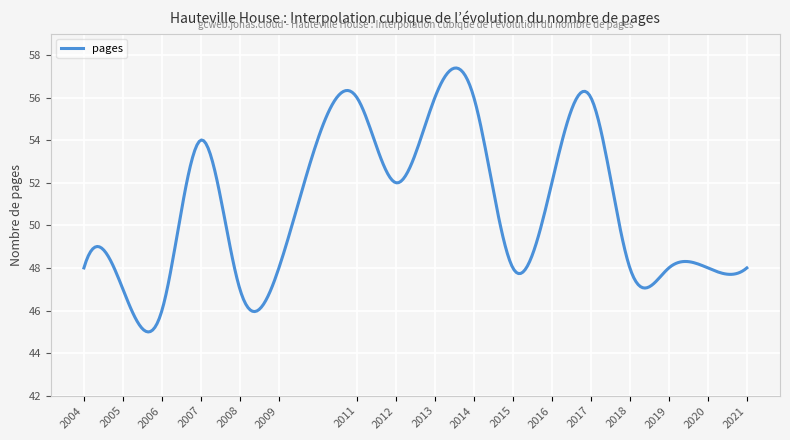

What is the difference between the maximum and minimum values?

12.4